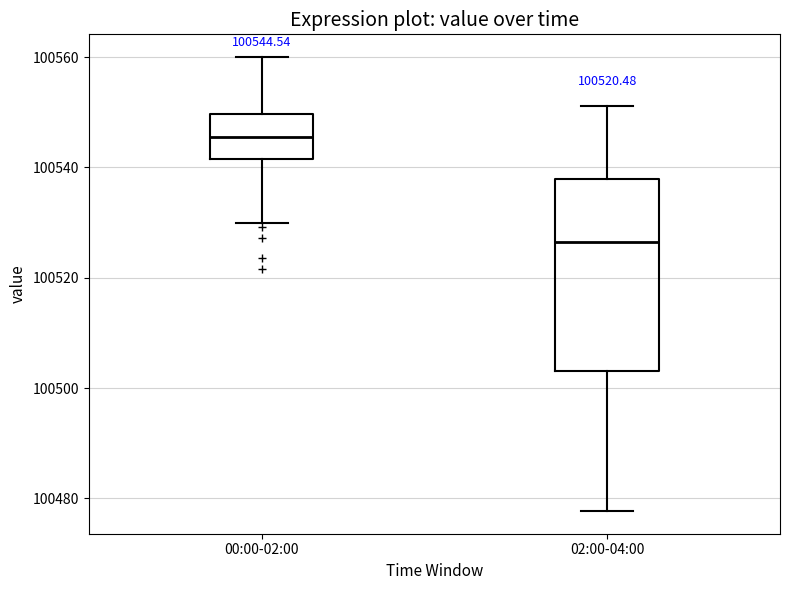

Which box's median line is the highest?

00:00-02:00